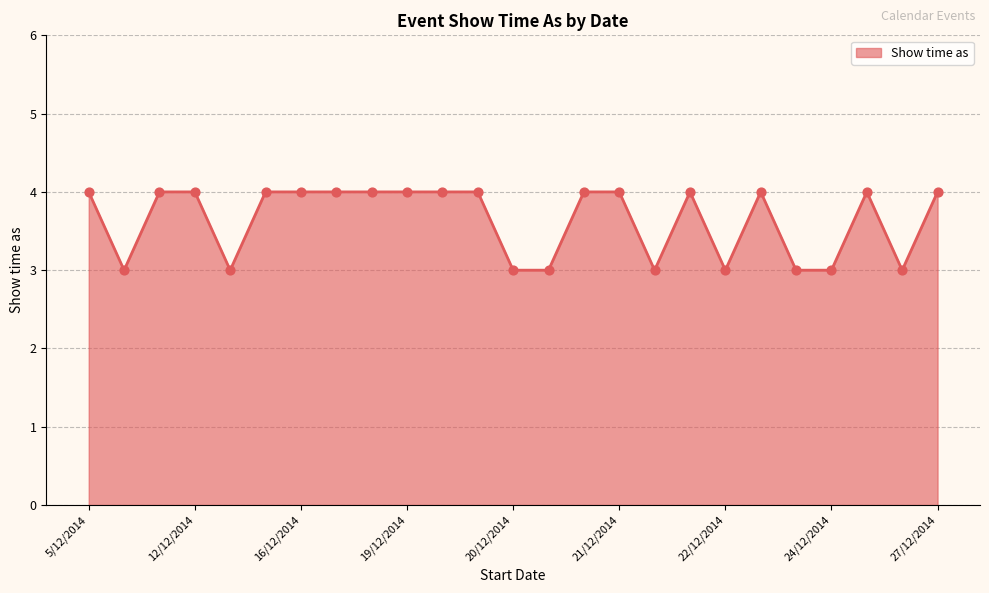

What is the greatest value displayed?

4